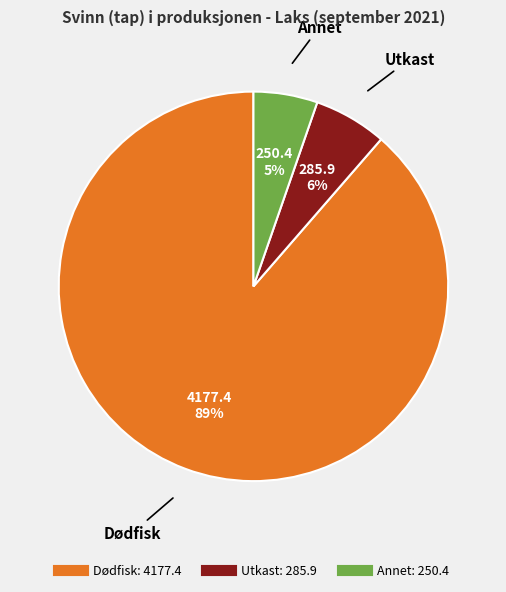

Does any single category account for the majority?

Yes